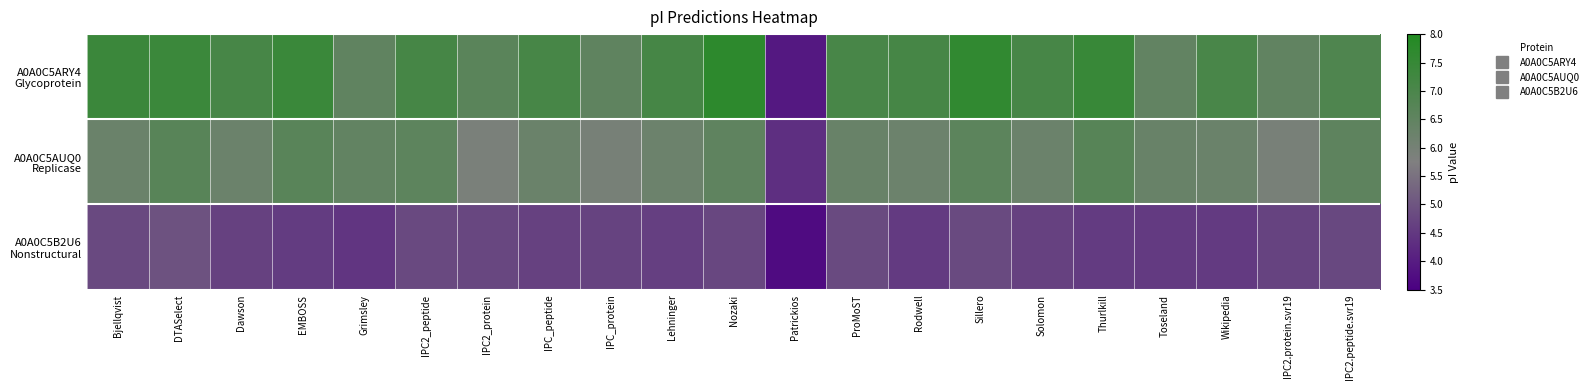

Between Patrickios and Wikipedia, which series saw the biggest shift?

A0A0C5ARY4 Glycoprotein